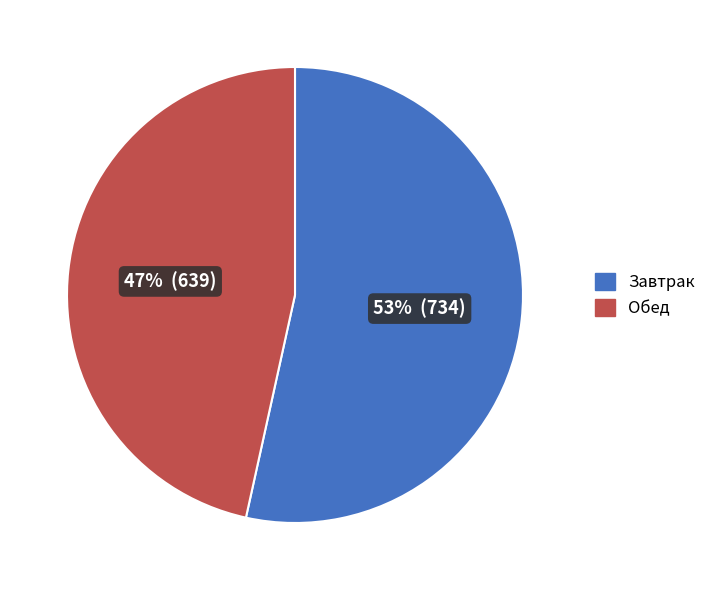

To the nearest percent, what is the average slice percentage?

50%